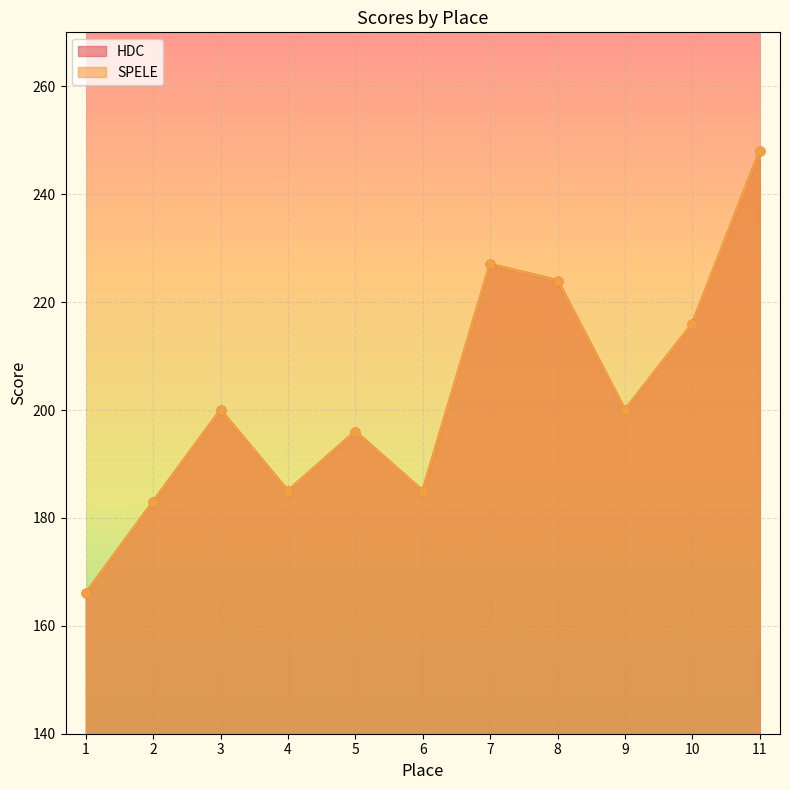

Which series contains the highest Y value?

HDC